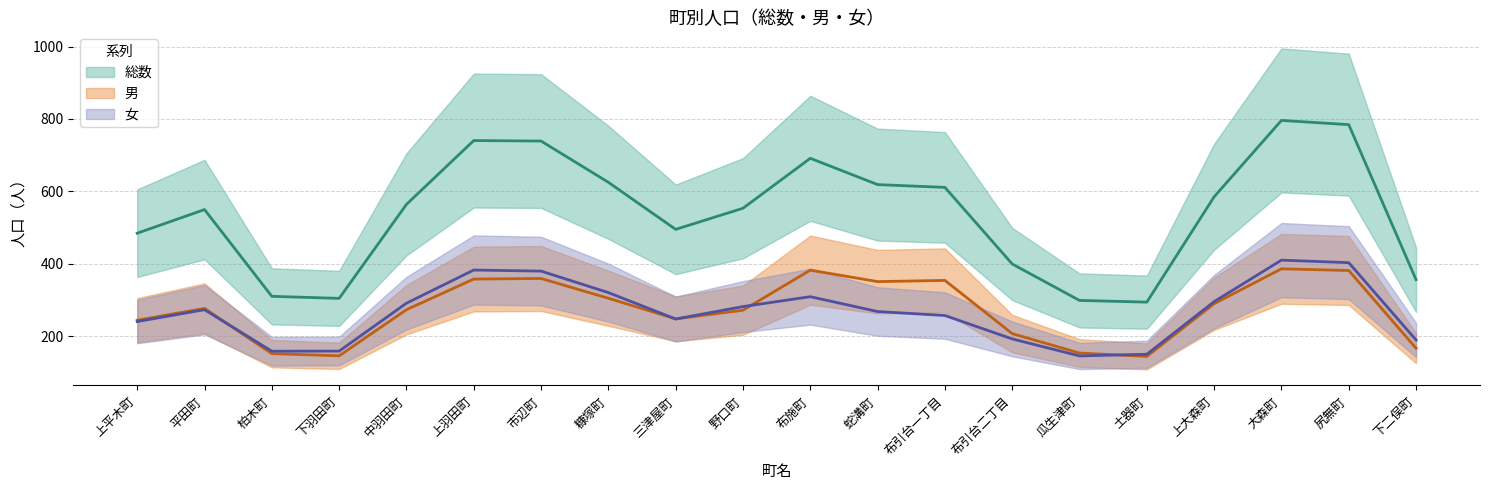

What is the label of the 14th point from the left?

布引台二丁目